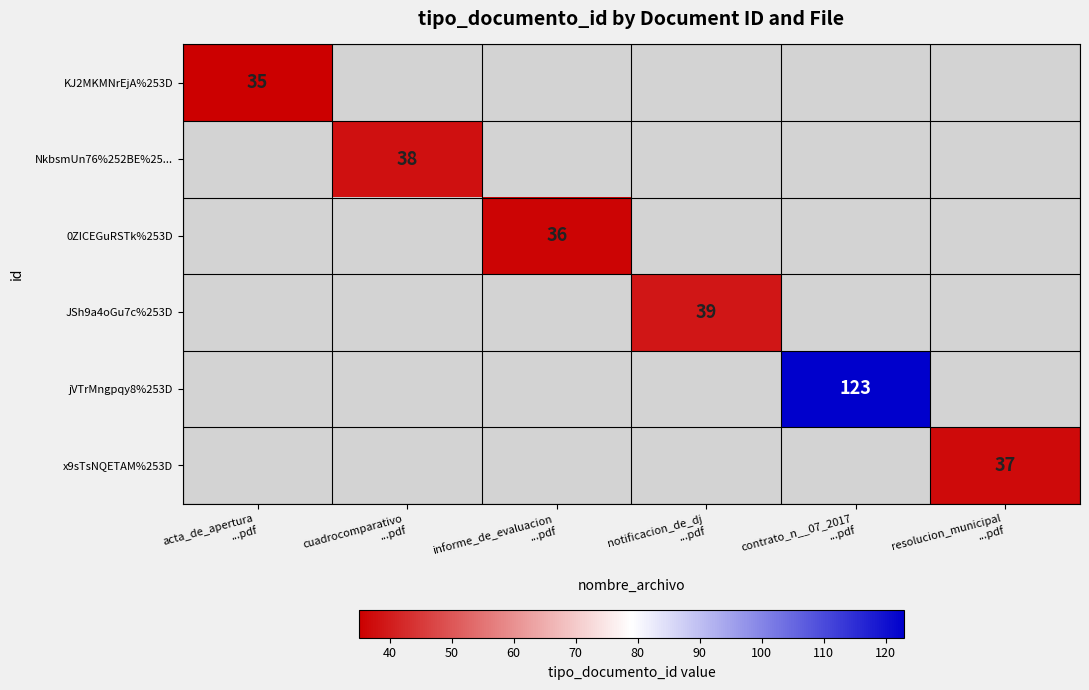

What is the maximum value shown in the chart?

123.0